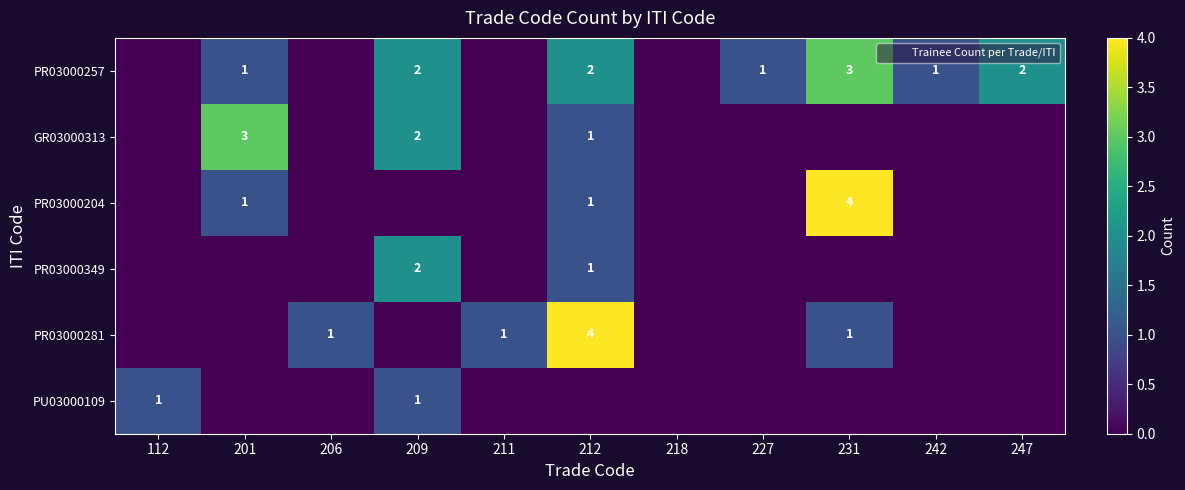

True or false: PR03000257 has a value of 2 at 209.

True